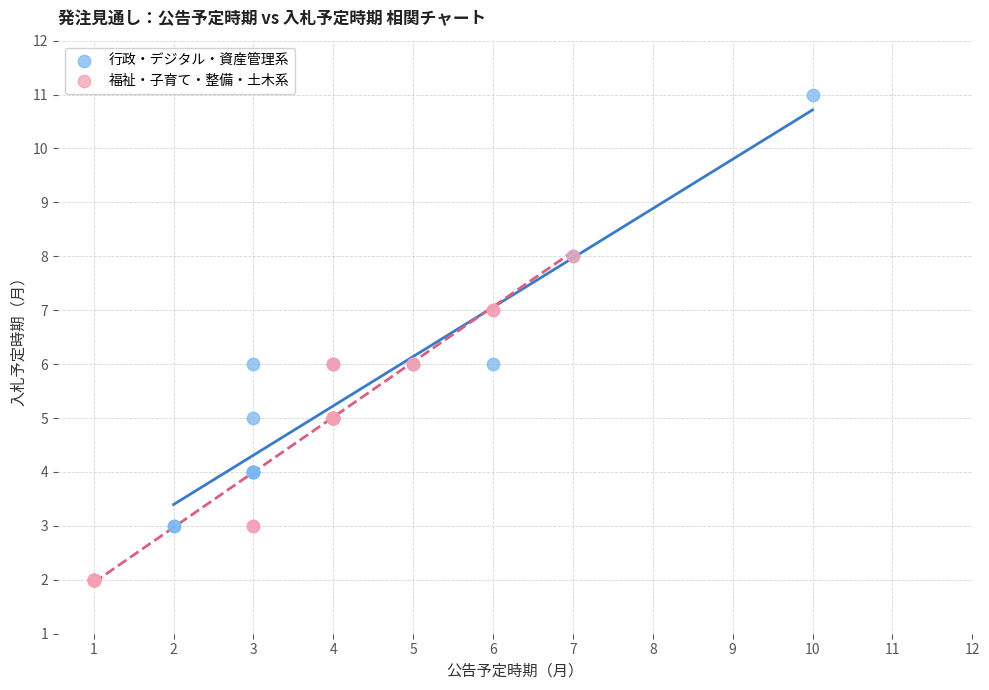

Which series has the largest Y range (max minus min)?

行政・デジタル・資産管理系